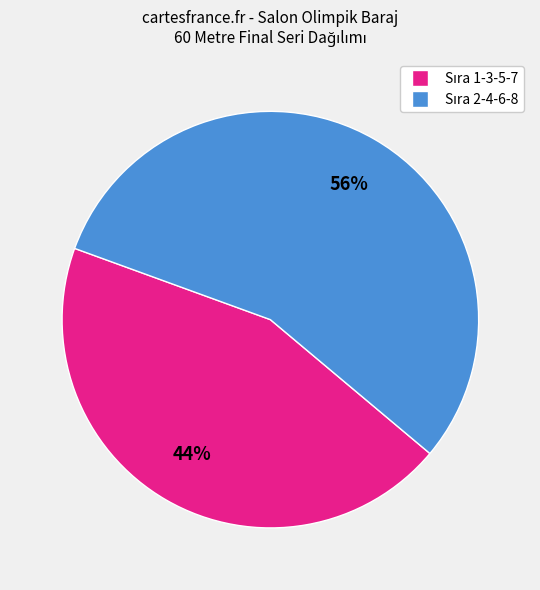

To the nearest percent, what is the average slice percentage?

50%